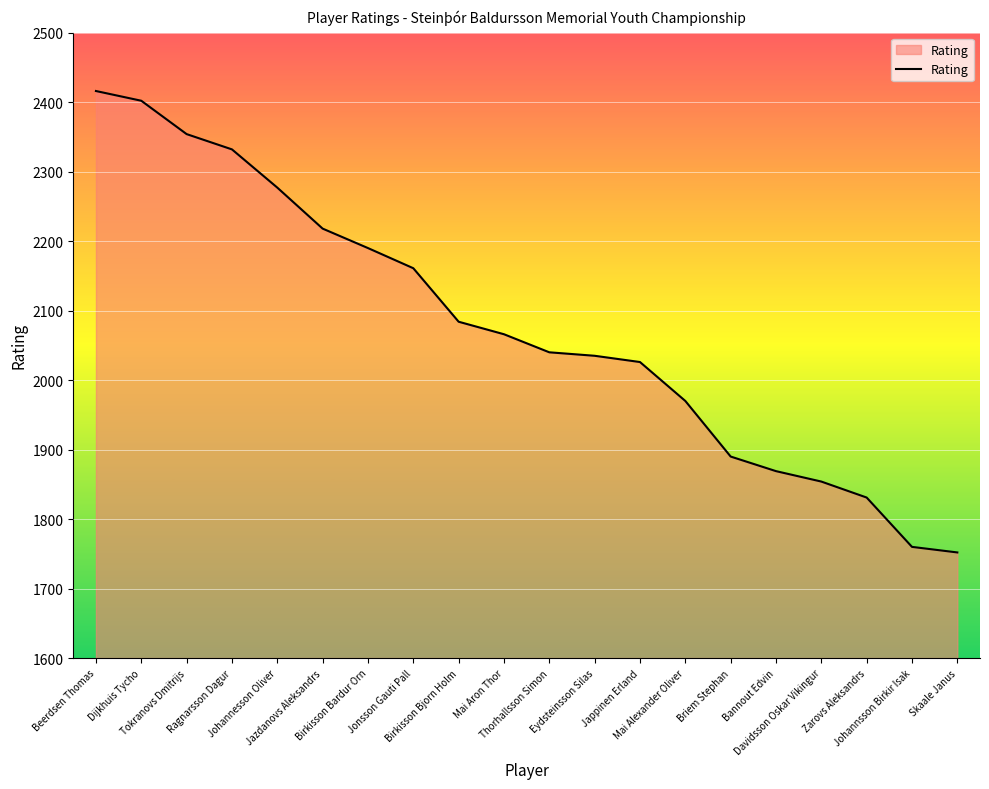

What is the change in value from Bannout Edvin to Johannsson Birkir Isak?

-109